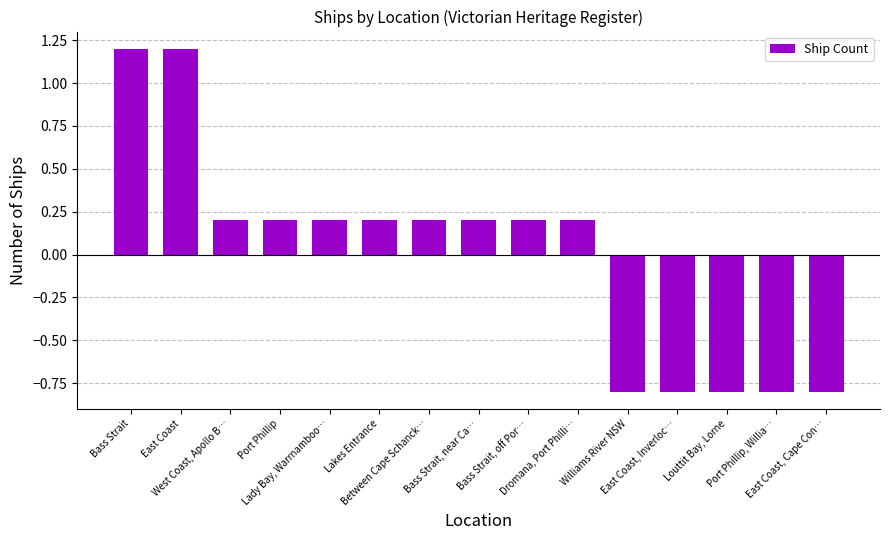

What is the change in value from East Coast to Port Phillip, Willia…?

-2.0